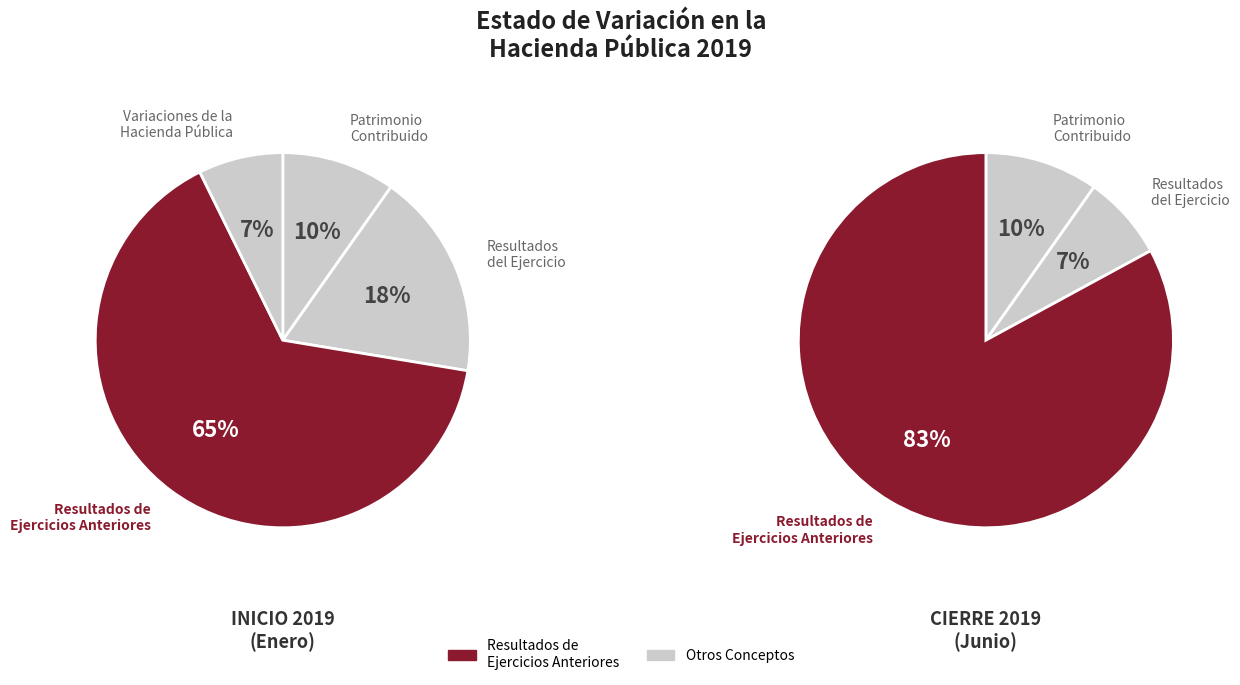

Count the number of slices in the pie.

4